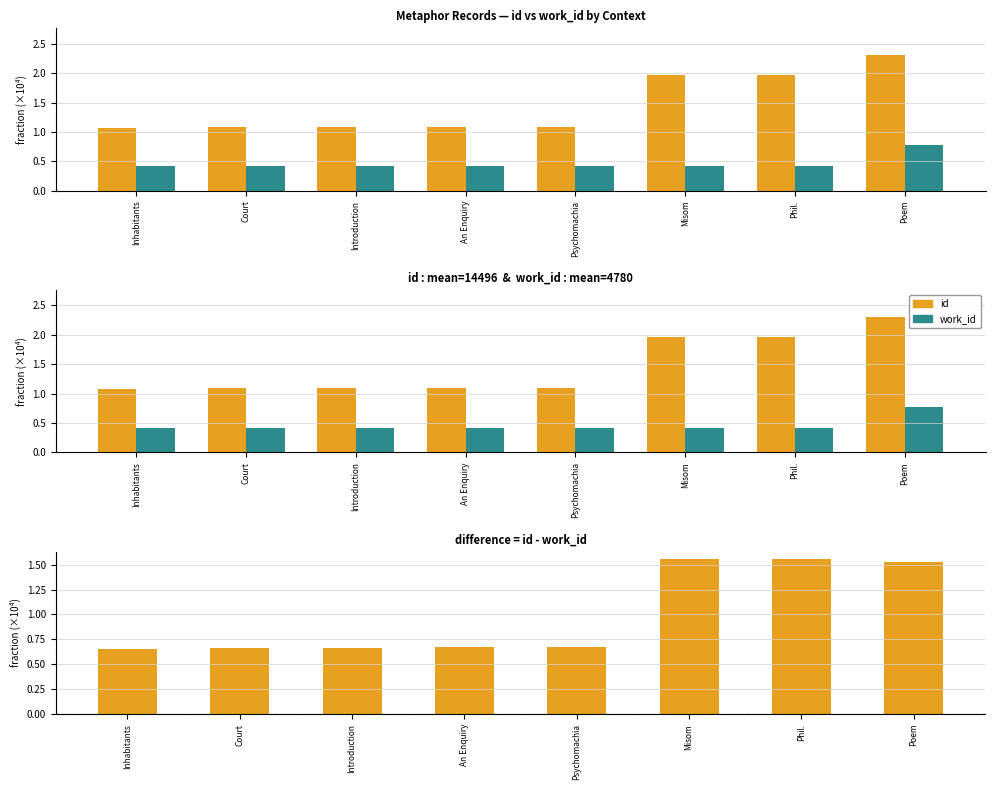

What is the label of the 1st bar from the right?

Poem